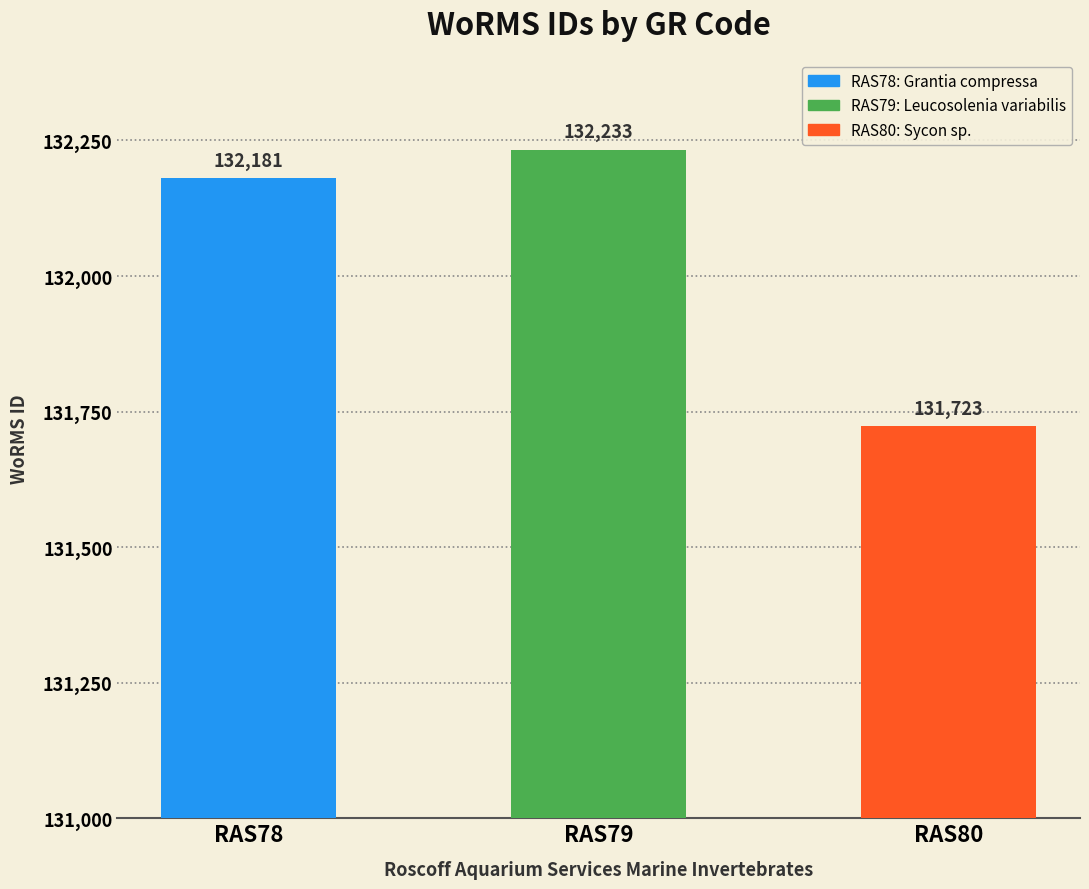

Are the bars horizontal?

No